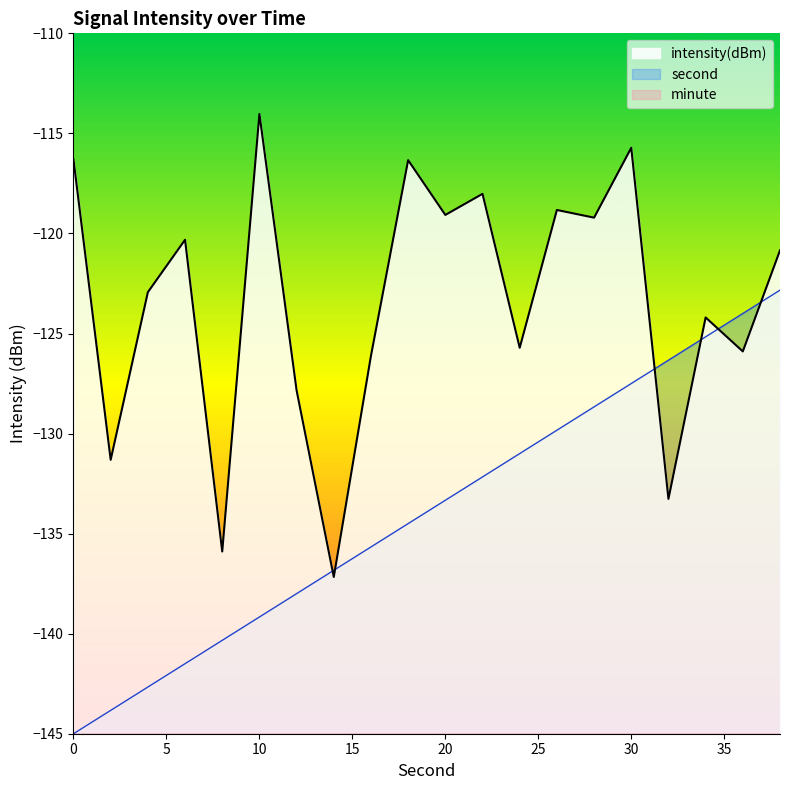

Is the value of intensity(dBm) at 4 greater than the value of second at 34?

Yes